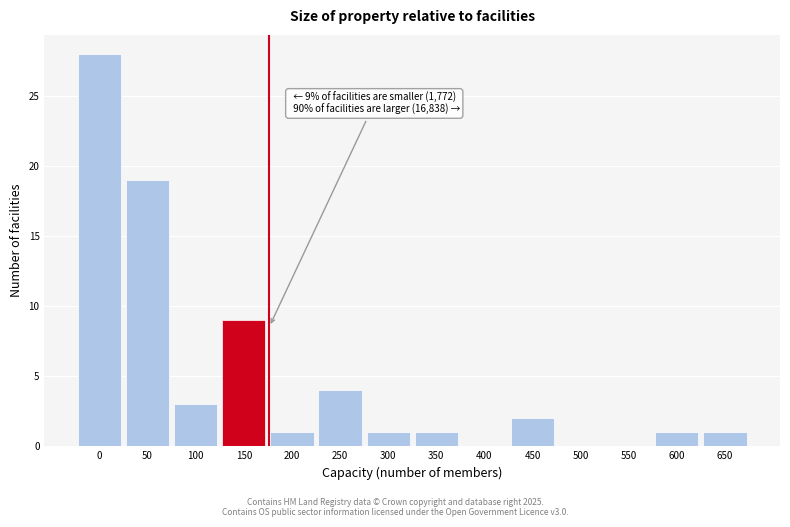

Reading left to right, what are all the values shown in this chart?

0=28	50=19	100=3	150=9	200=1	250=4	300=1	350=1	400=0	450=2	500=0	550=0	600=1	650=1